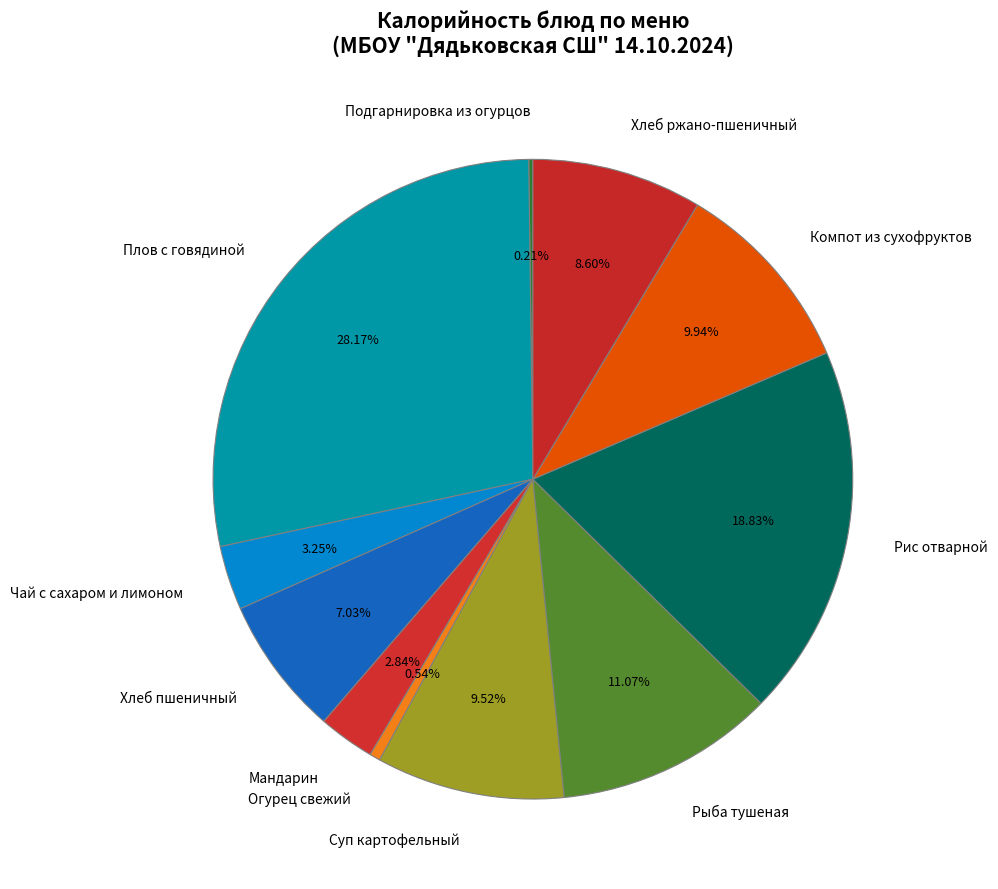

What is the largest slice in the pie chart?

Плов с говядиной